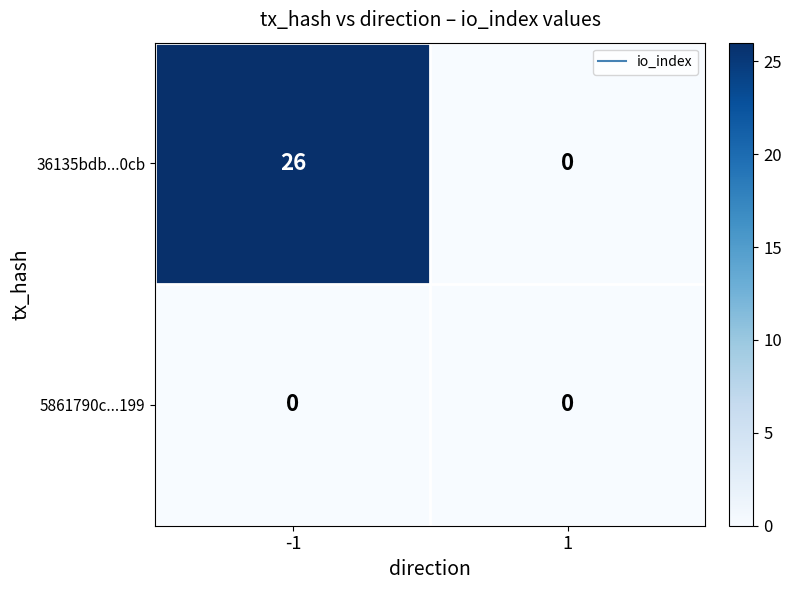

Reading right to left, list all the values displayed in this chart.

36135bdb...0cb: 1=0	-1=26
5861790c...199: 1=0	-1=0